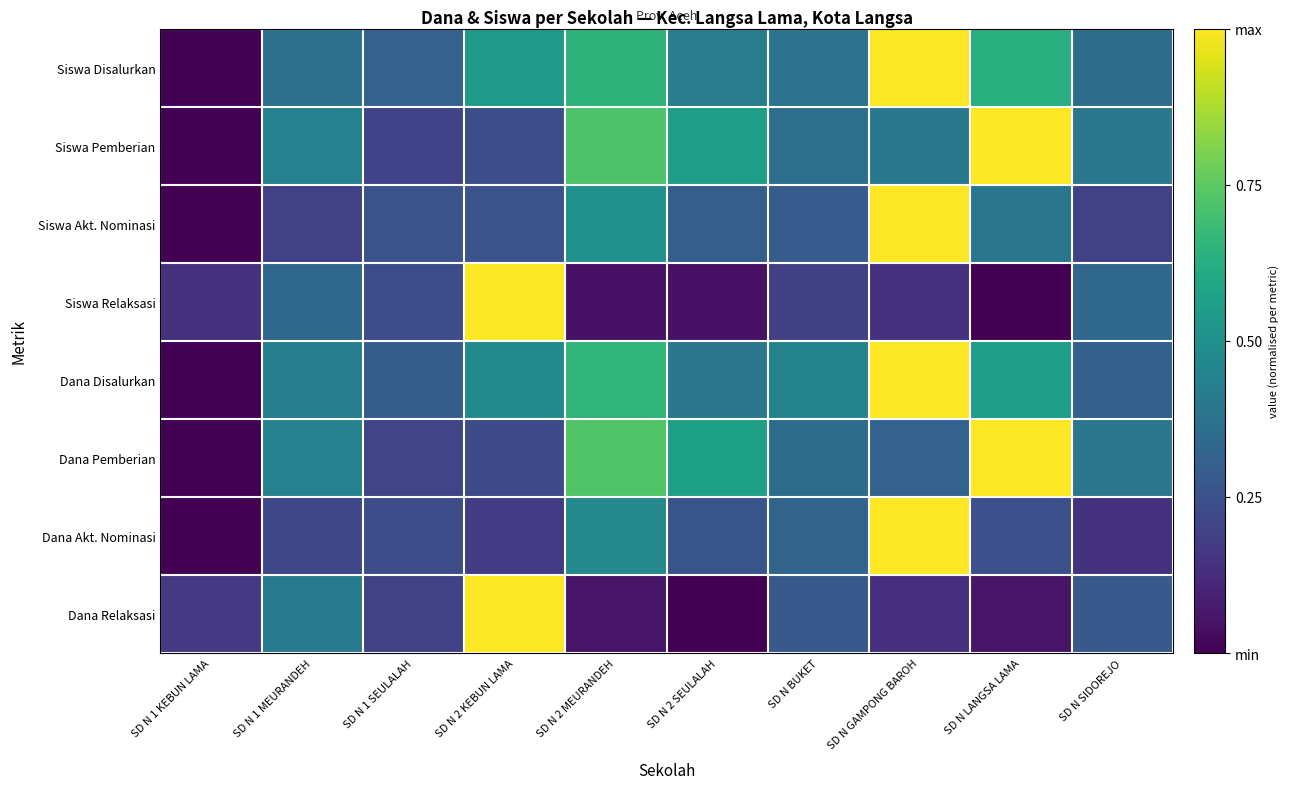

What is the total value across all series at SD N BUKET?

2.6